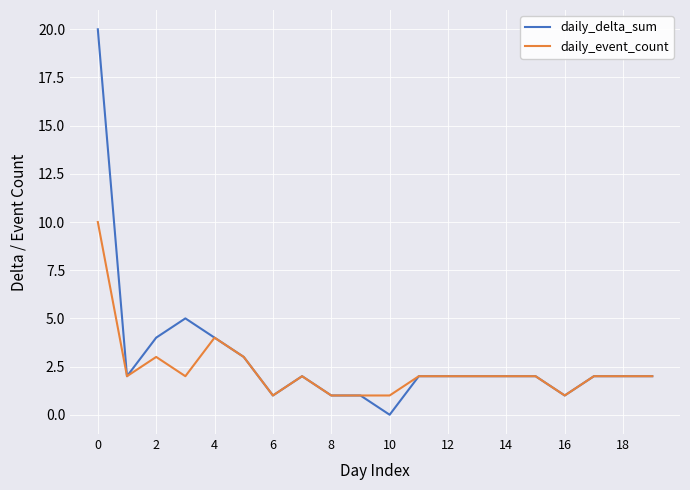

List the series in order of their peak value, highest first.

daily_delta_sum, daily_event_count